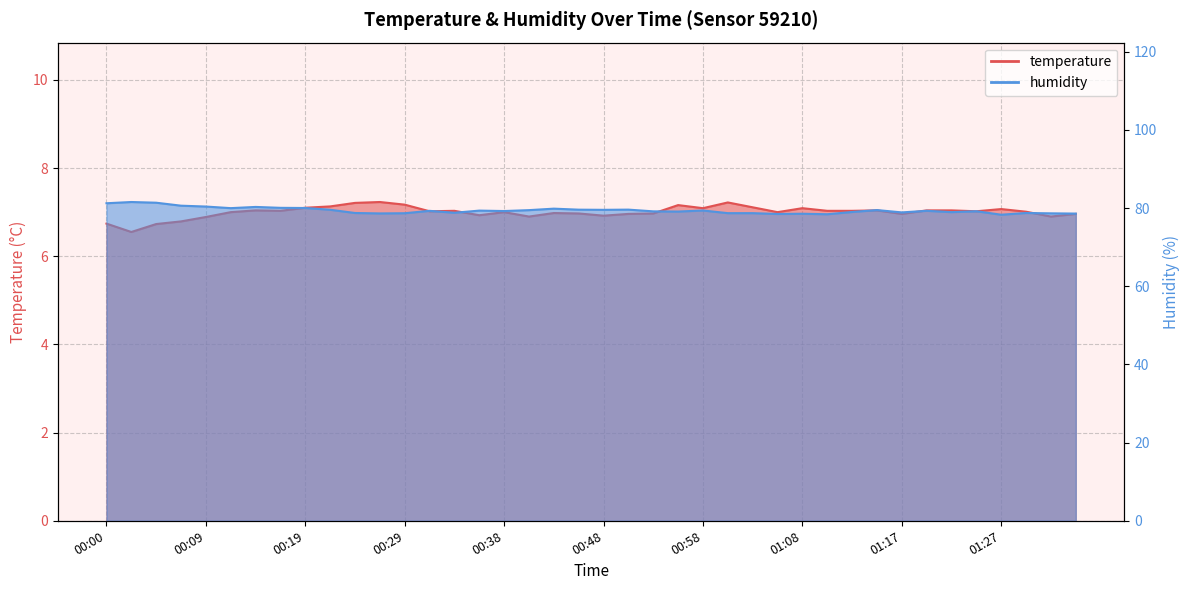

At which category is the sum across all series the highest?

00:02